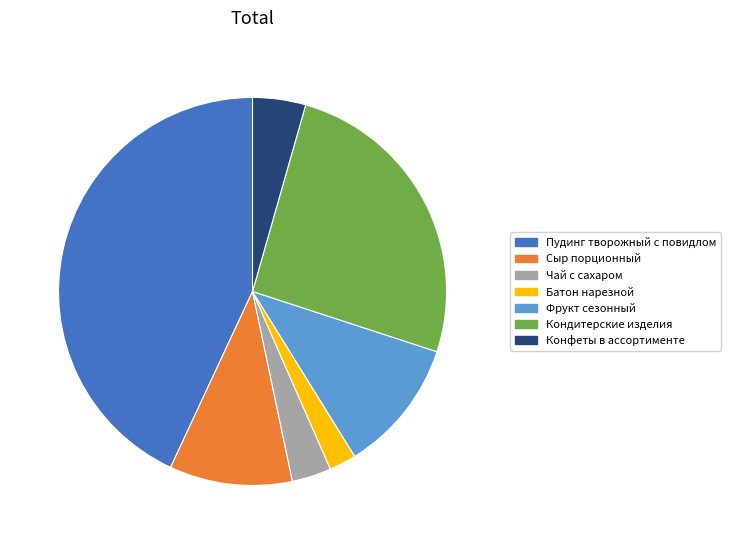

Which slice is the largest?

Пудинг творожный с повидлом